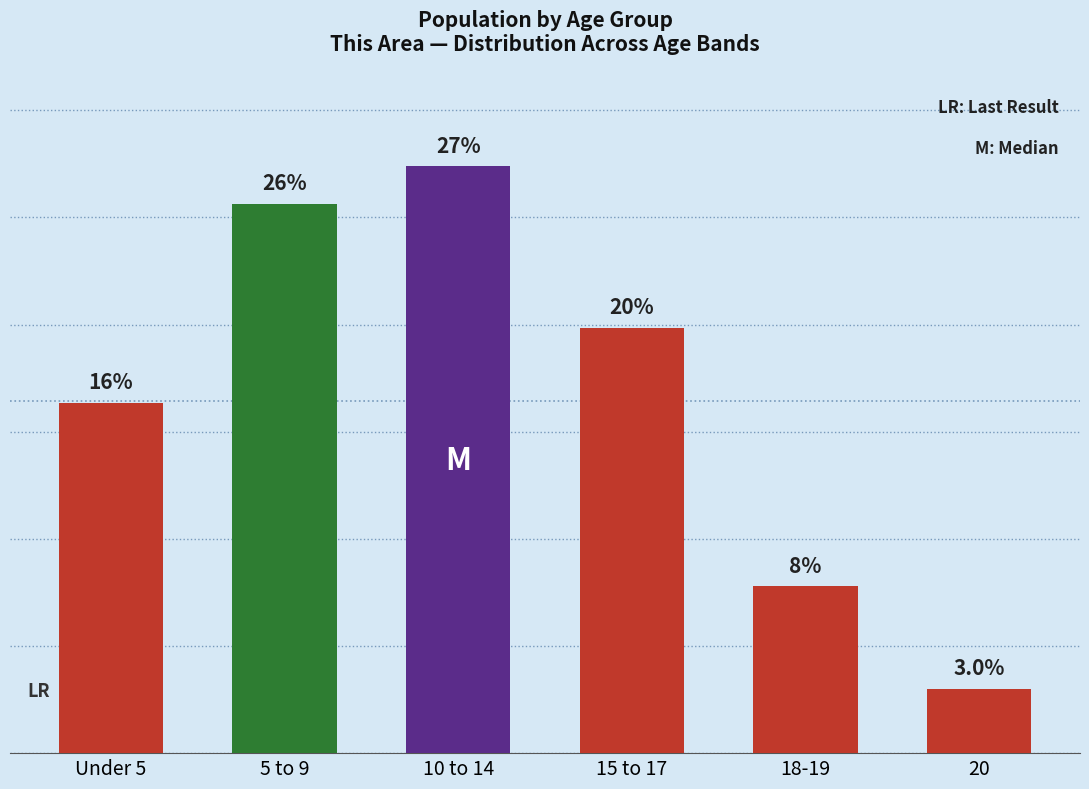

What position from the left is Under 5?

1